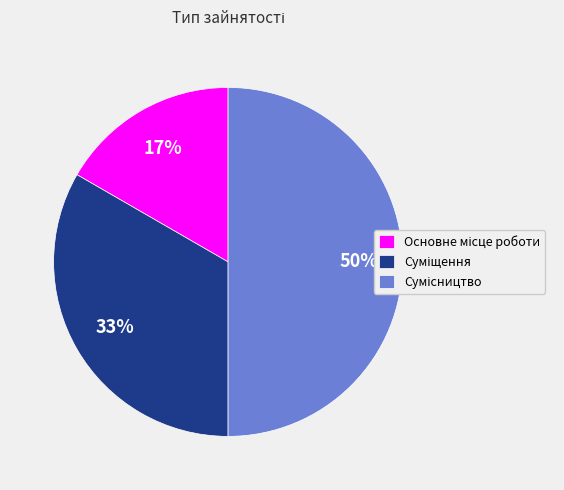

To the nearest percent, what is the difference between the largest and smallest slice percentages?

33%